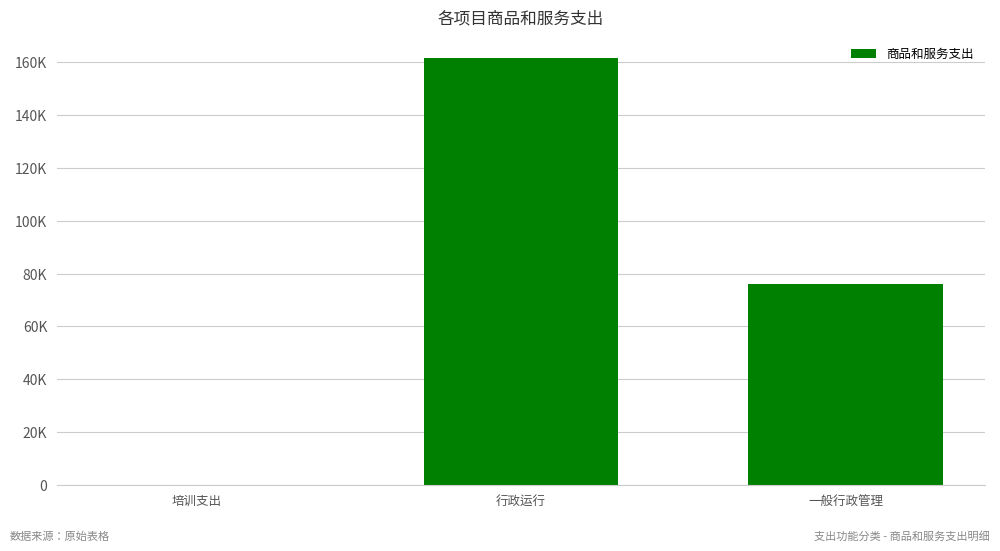

Reading left to right, what are all the values shown in this chart?

培训支出=50.0	行政运行=161720.6	一般行政管理=76052.7